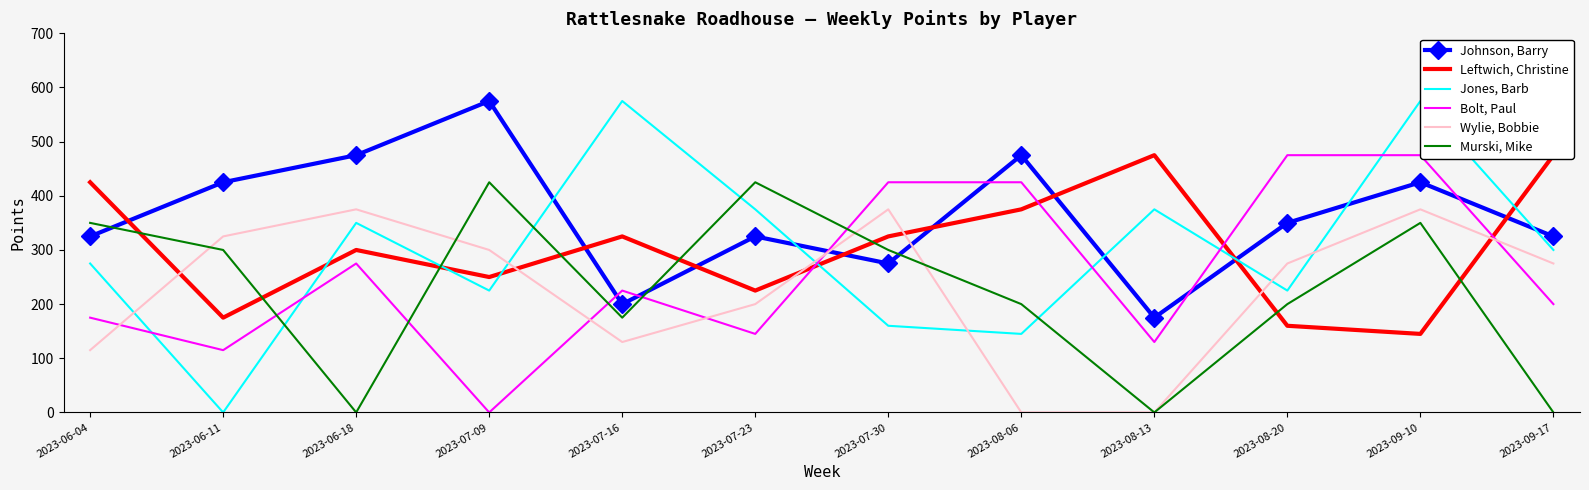

Is it true that Bolt, Paul equals 475 at 2023-08-20?

True